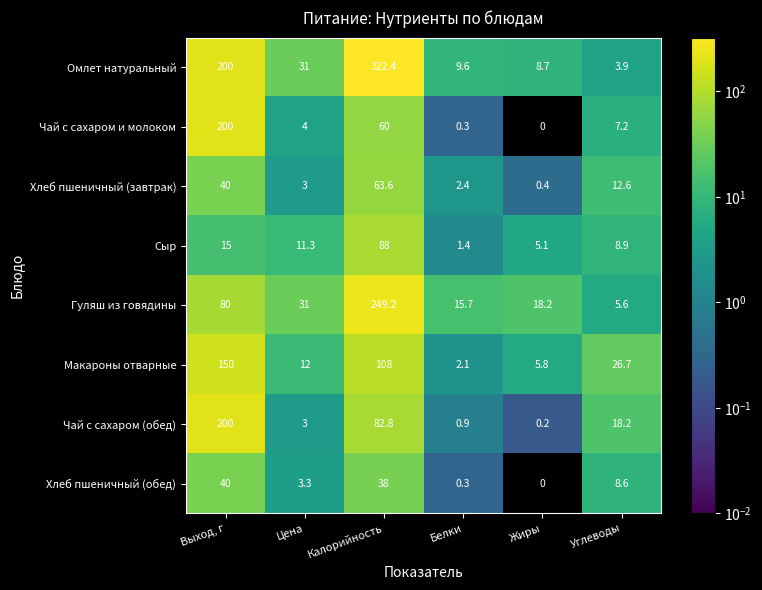

Which series changed the most between Цена and Углеводы?

Омлет натуральный